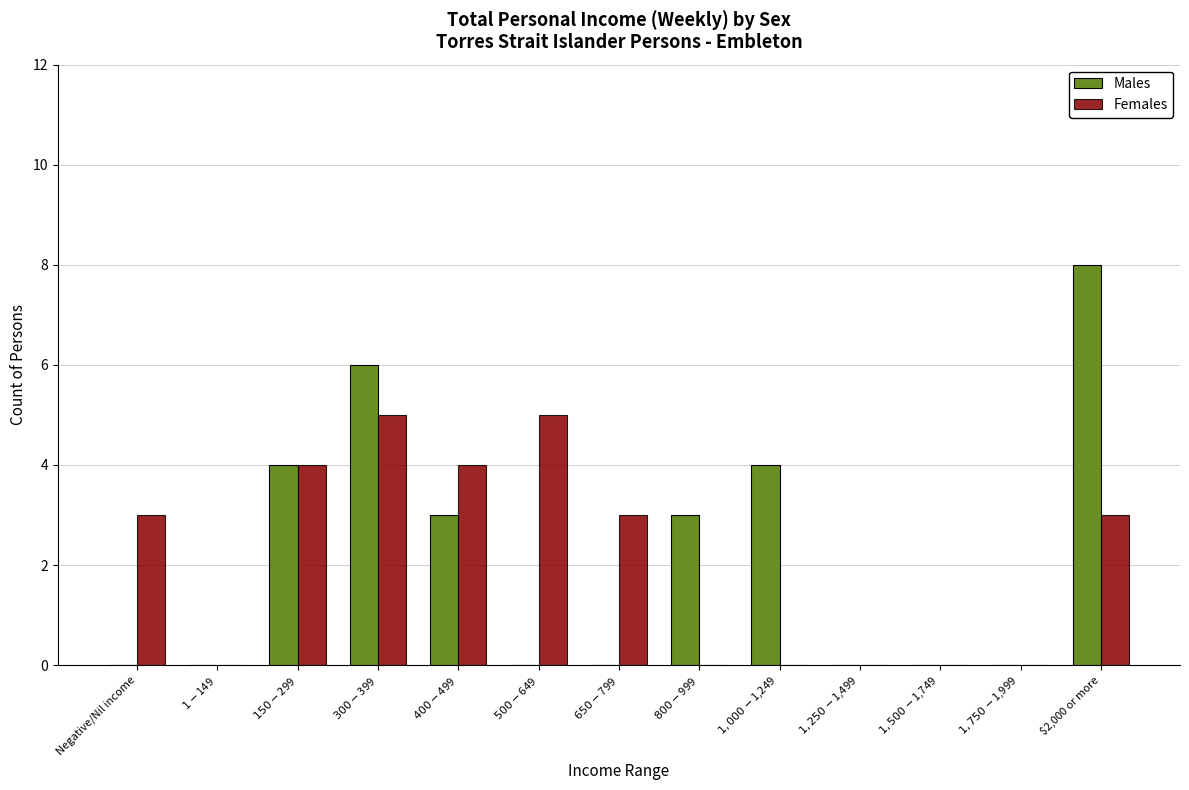

How many Males values are between 0 and 4?

11